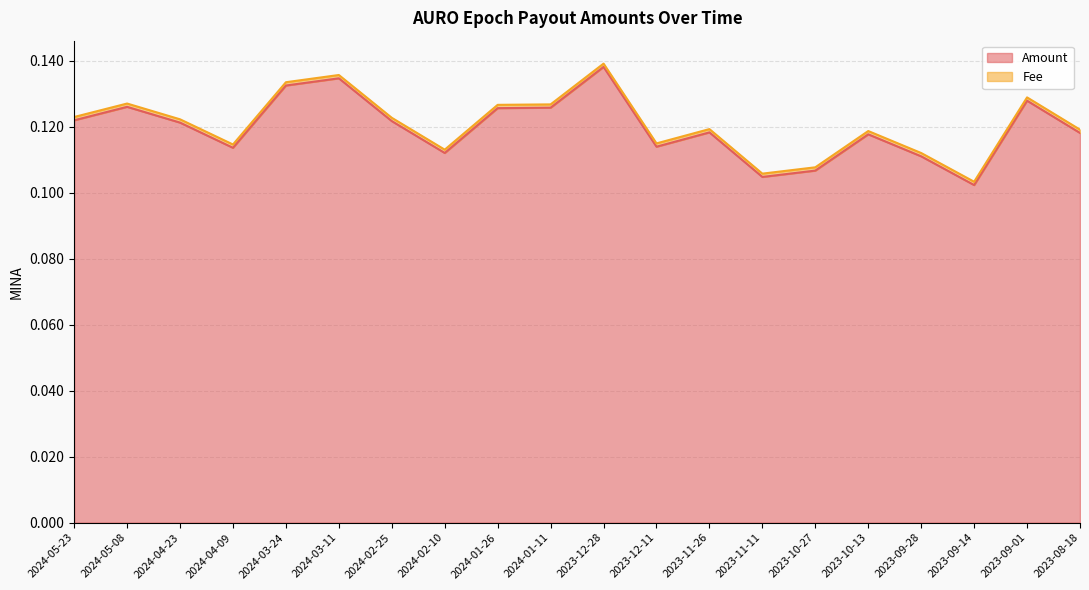

What position from the right is 2023-09-14?

3